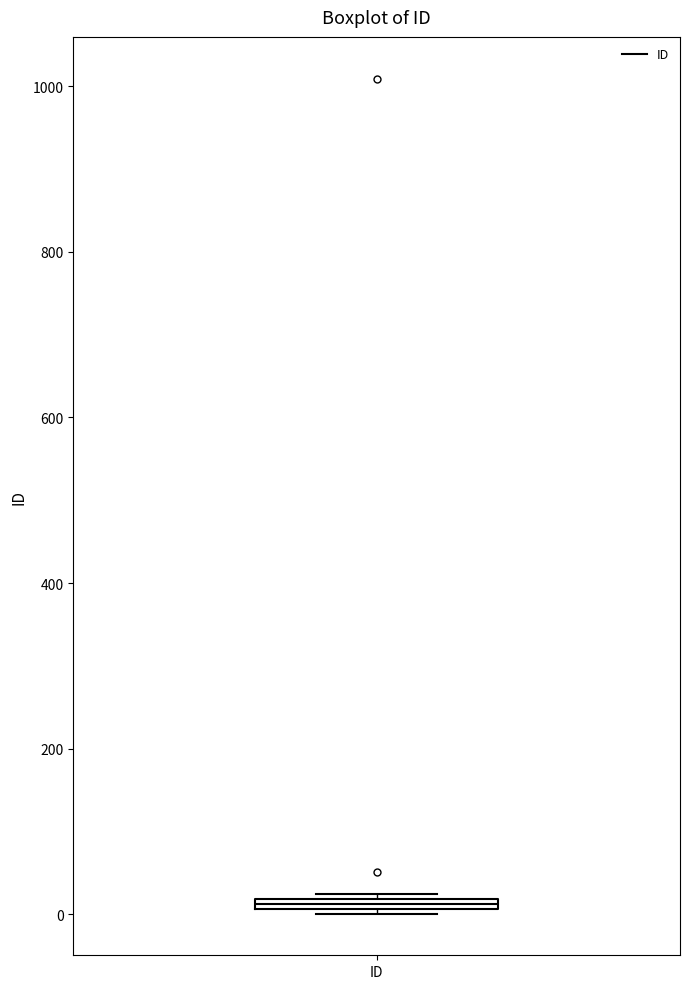

Where is the upper edge of the box for ID on the y-axis? The values are not printed on the chart, so give them approximately, as read against the axis.

20